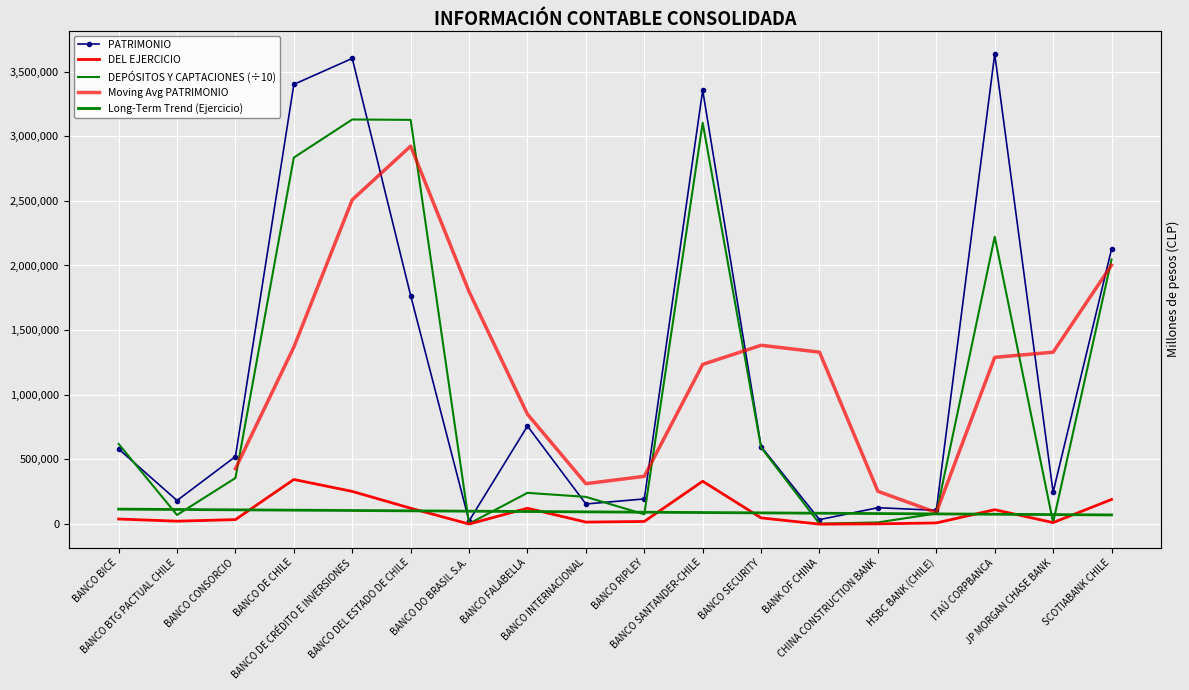

What is the label of the 16th point from the left?

ITAÚ CORPBANCA